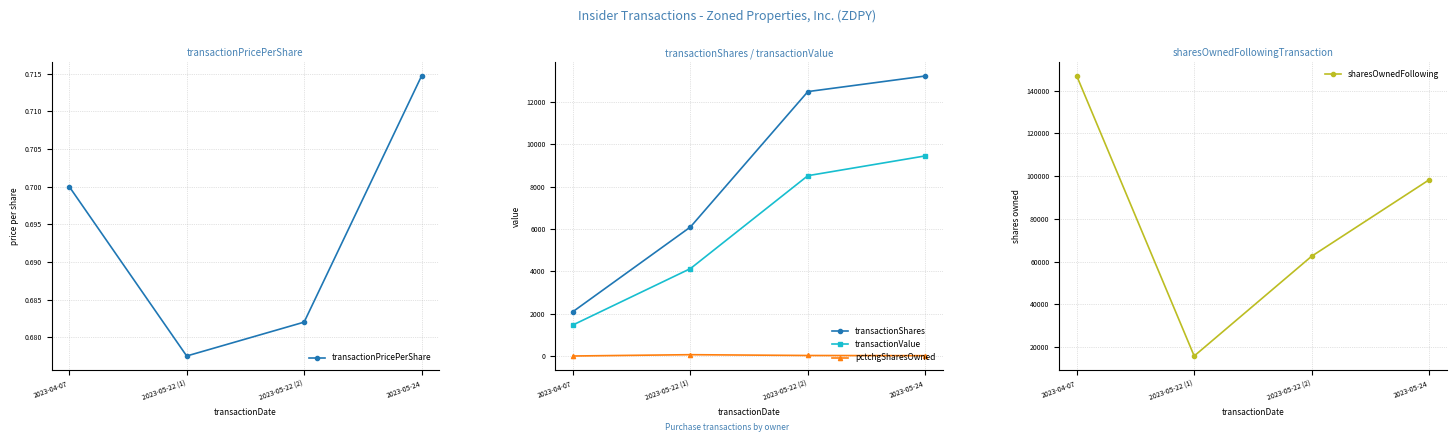

Reading right to left, transcribe all the data shown in this chart.

transactionPricePerShare: 0.7	0.7	0.7	0.7
transactionShares: 13237.0	12500.0	6100.0	2100.0
transactionValue: 9460.0	8525.0	4133.0	1470.0
pctchgSharesOwned: 16.0	25.0	63.0	1.0
sharesOwnedFollowing: 98237.0	62500.0	15850.0	146825.0